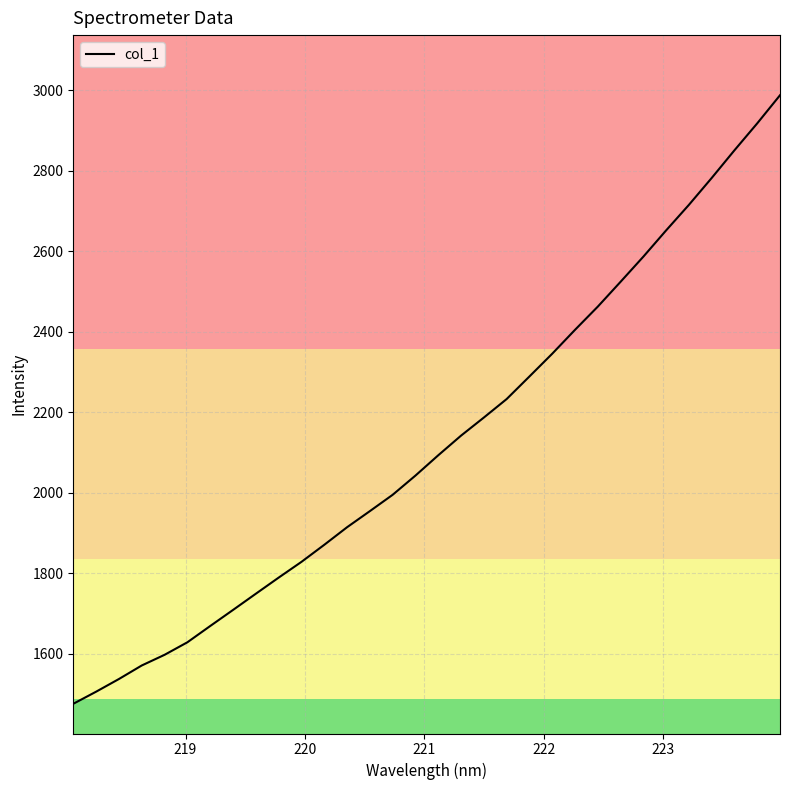

Does the chart display data point markers on the line(s)?

No